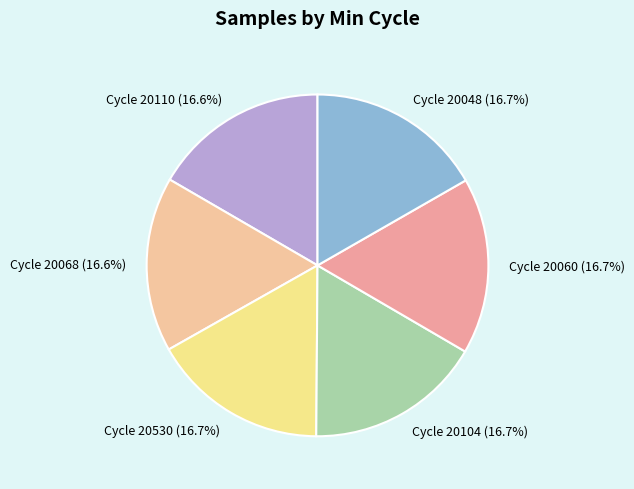

What is the ratio of the value at Cycle 20048 (16.7%) to the value at Cycle 20060 (16.7%)?

1.0